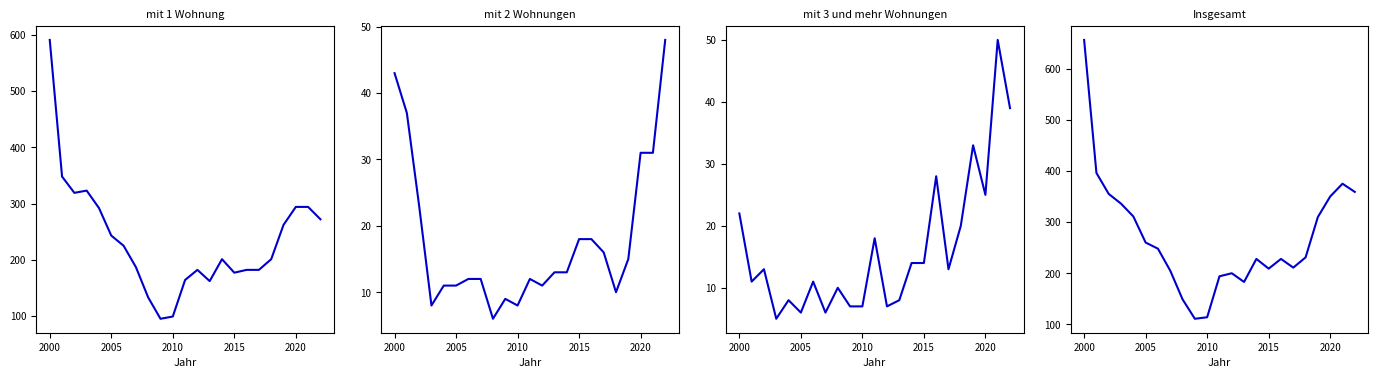

What is the sum of all mit 1 Wohnung values?

5428